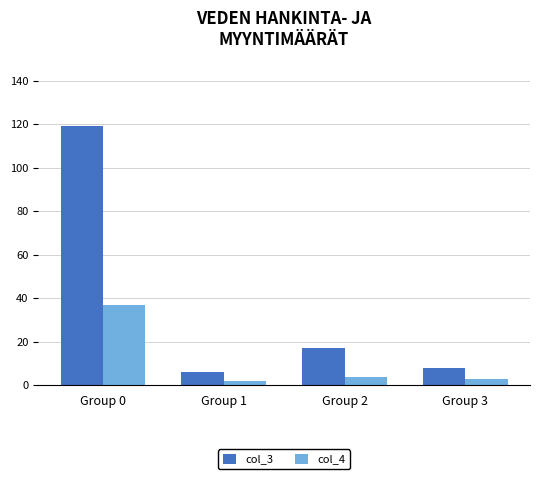

What is the spread (max minus min) of values at Group 3?

5